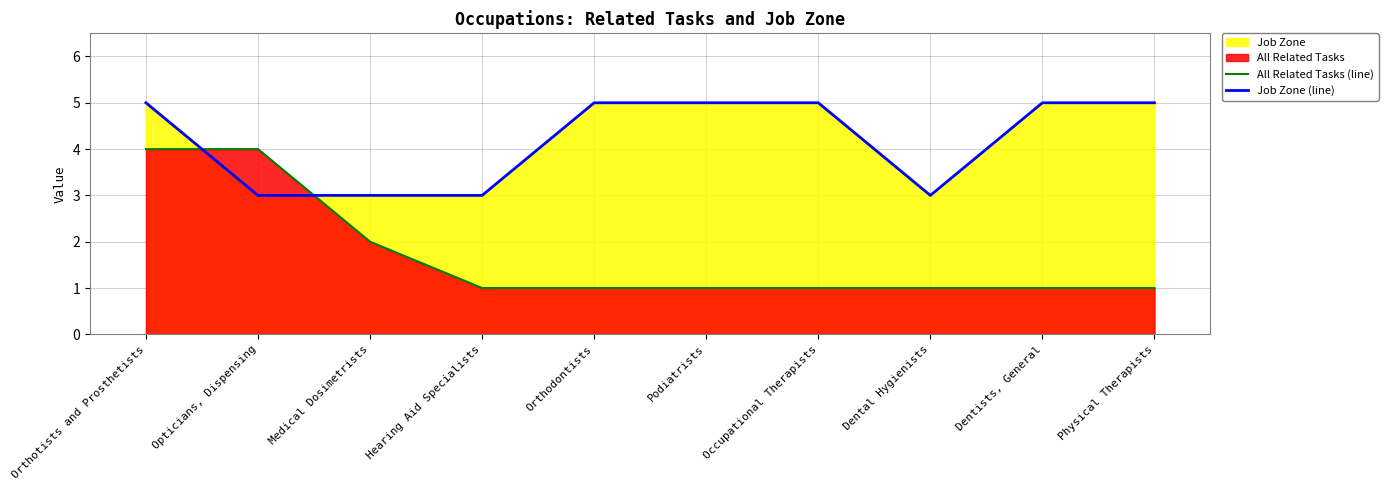

Is it true that Job Zone (line) equals 4 at Hearing Aid Specialists?

False